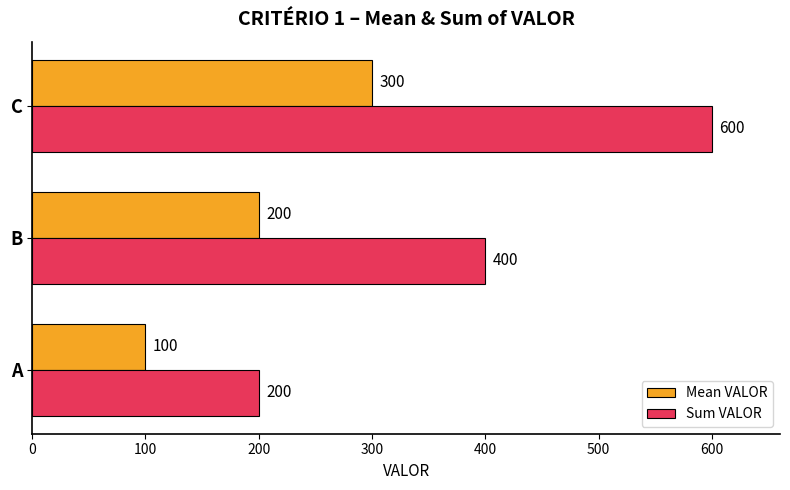

Which series has the largest total across all categories?

Sum VALOR